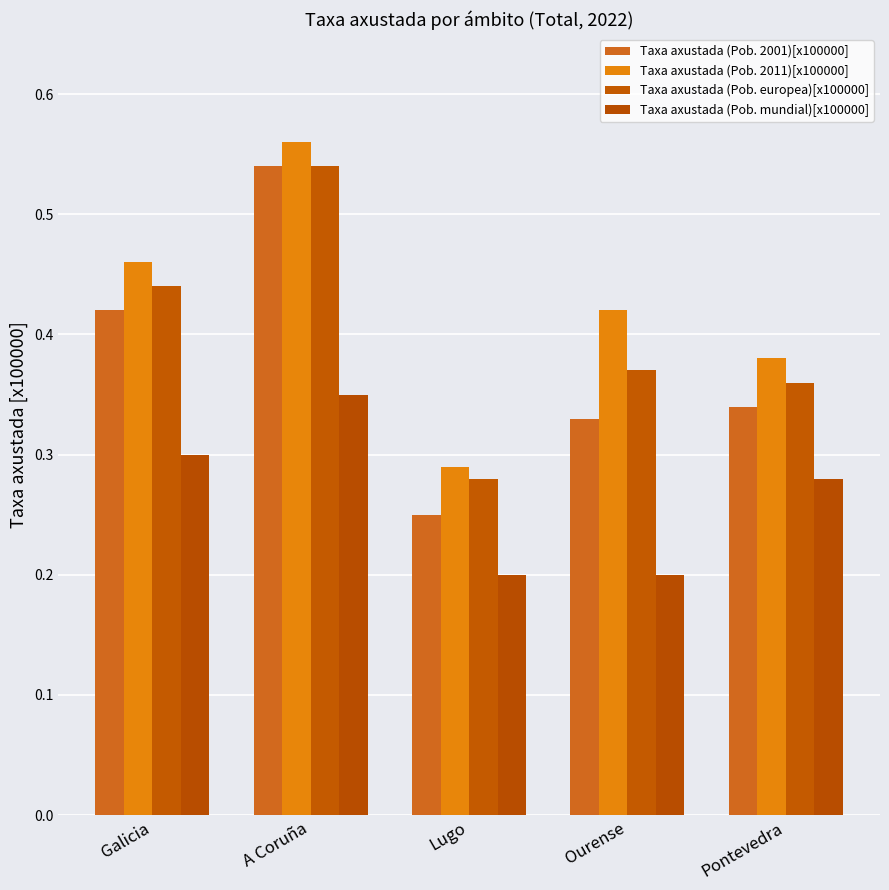

Rank the categories by Taxa axustada (Pob. 2001)[x100000] value from lowest to highest.

Lugo, Ourense, Pontevedra, Galicia, A Coruña